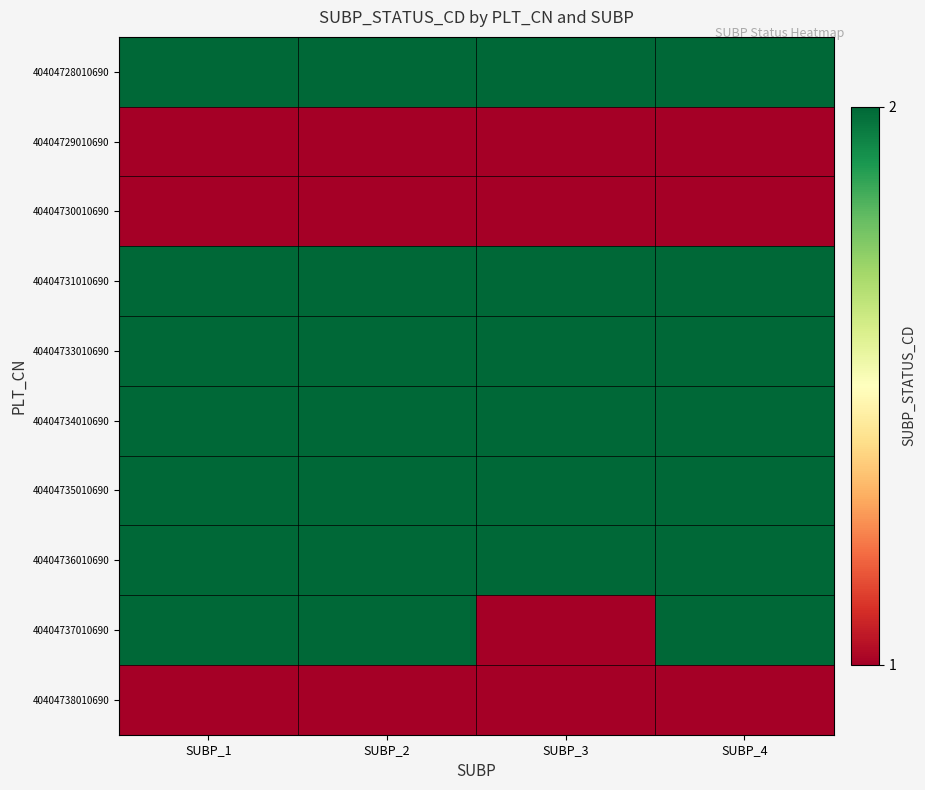

Which series has the largest range (max minus min)?

40404737010690